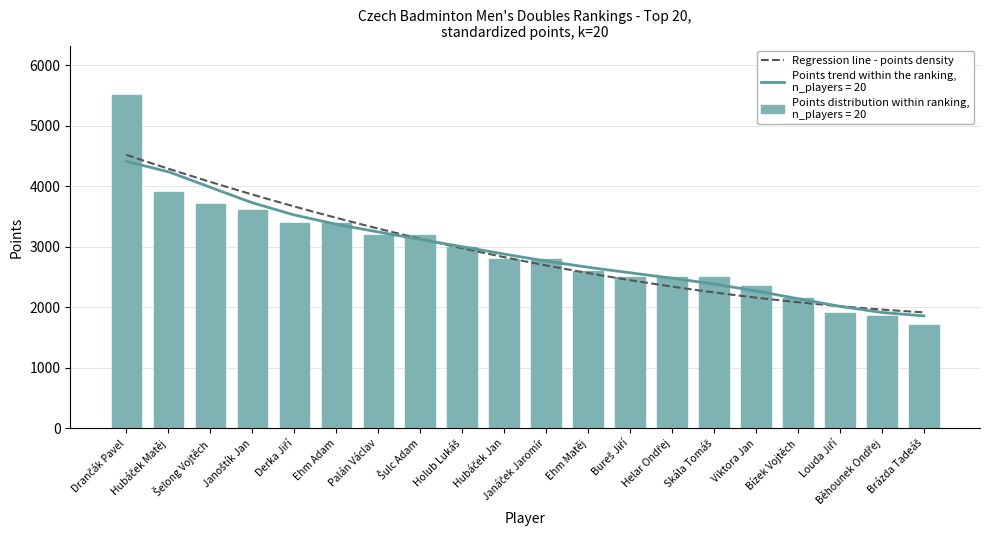

What is the sum of all values?

58550